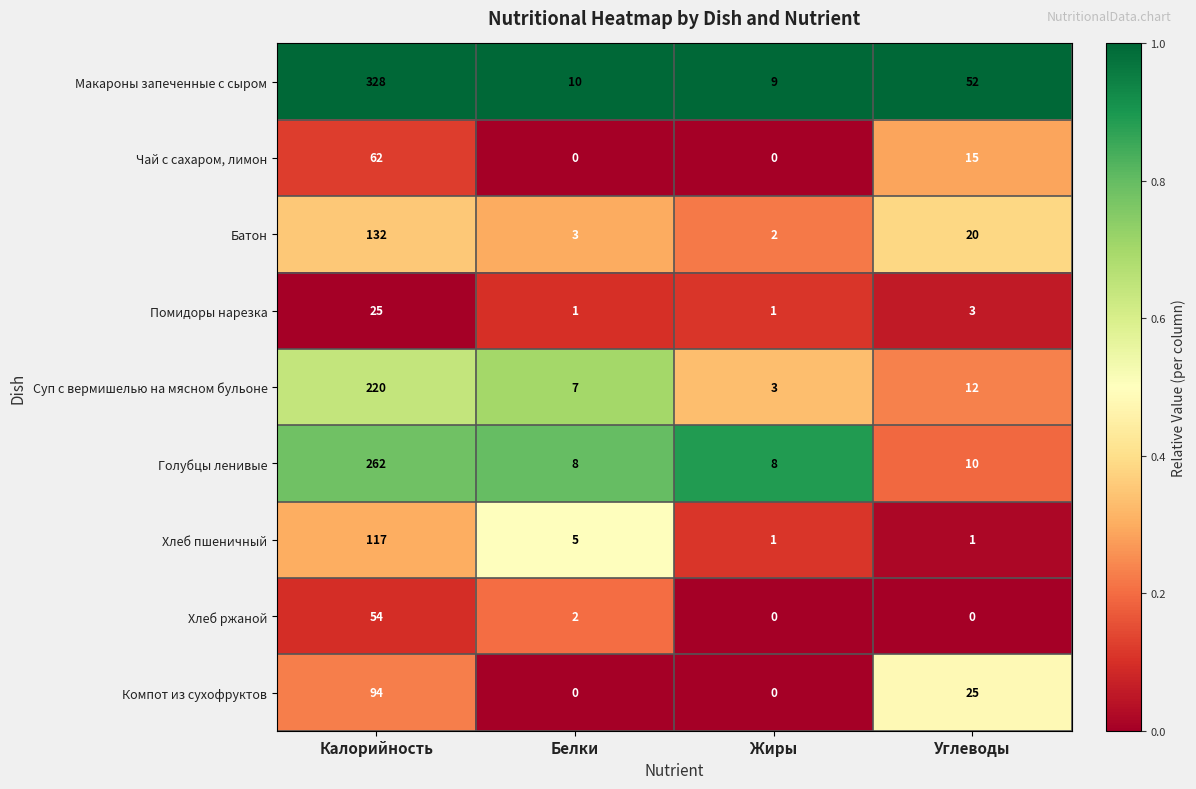

What is the difference between the Хлеб ржаной values at Калорийность and Белки?

52